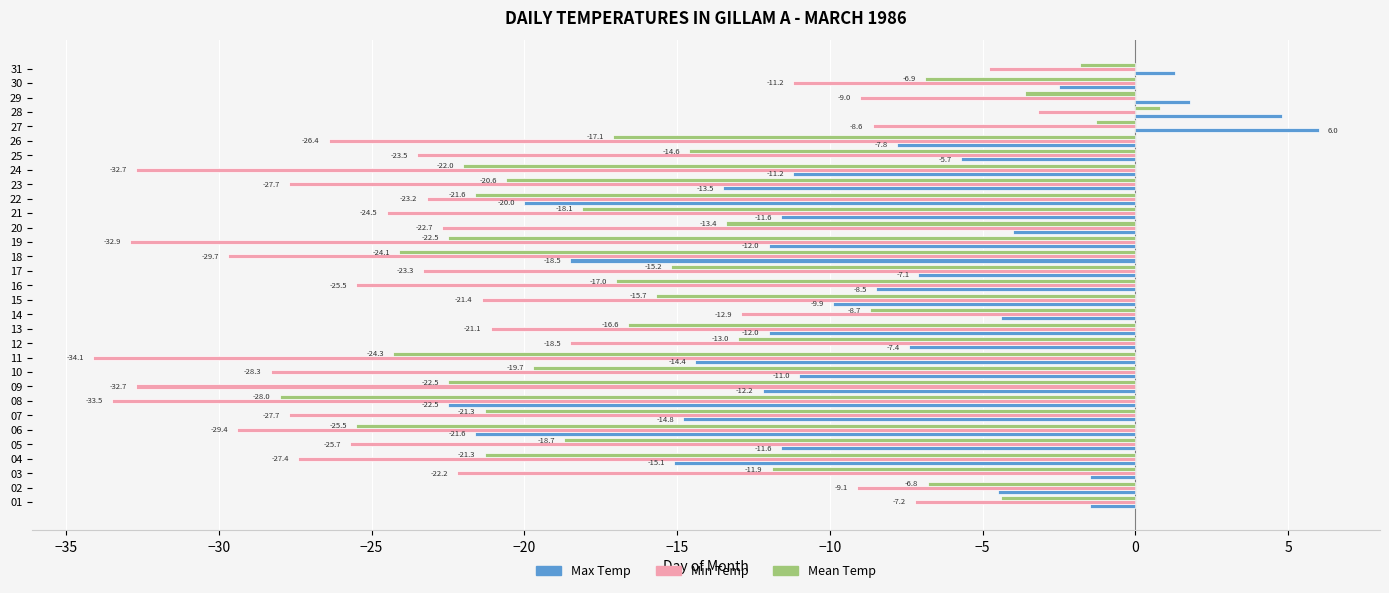

Rank the series by their maximum value, from highest to lowest.

Max Temp, Mean Temp, Min Temp